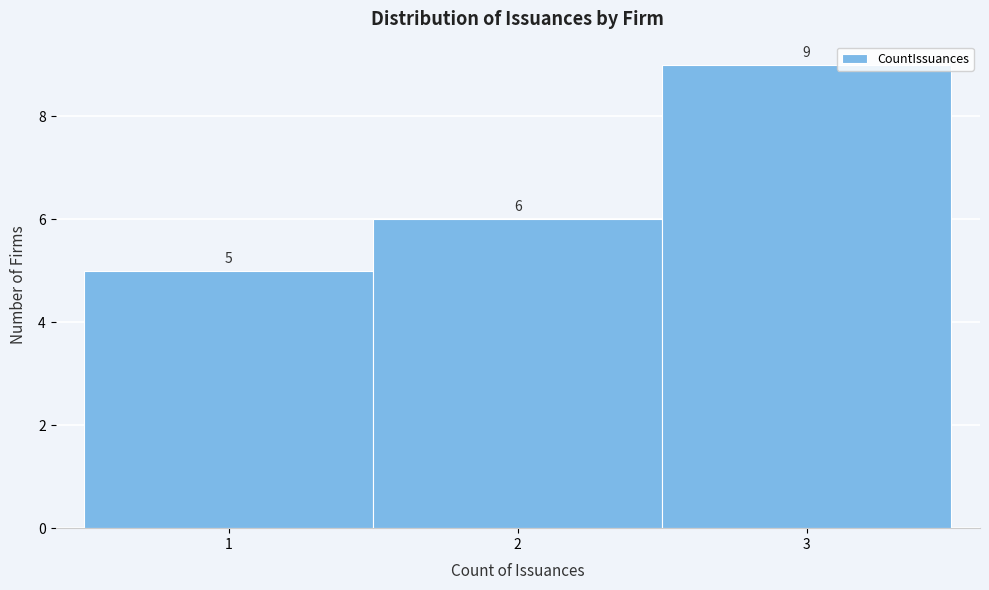

How tall is the bar that spans 1.5 to 2.5 on the x-axis?

6